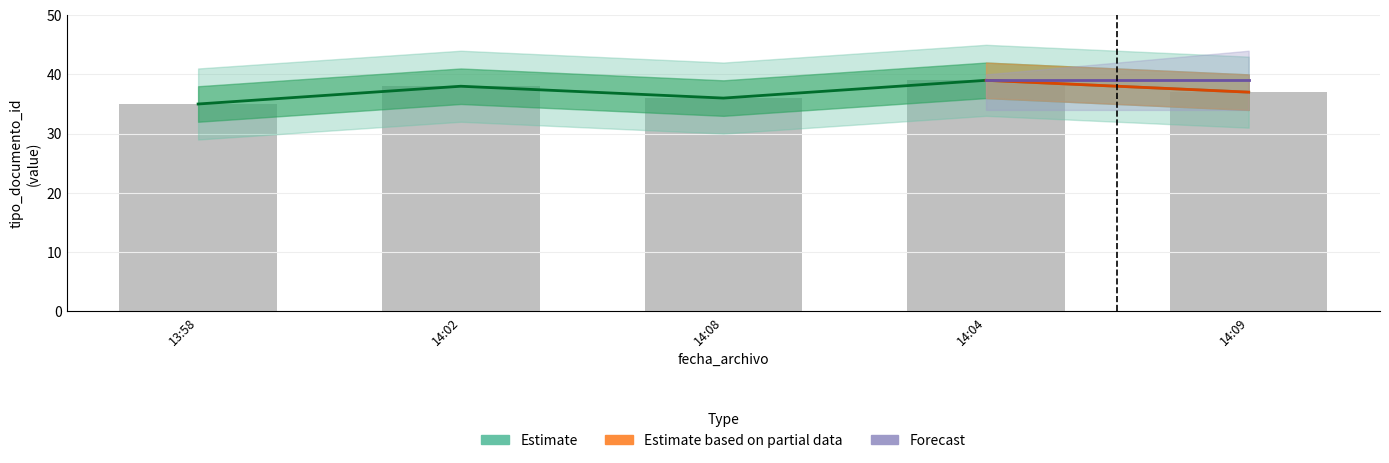

What is the label of the 4th bar from the right?

14:02